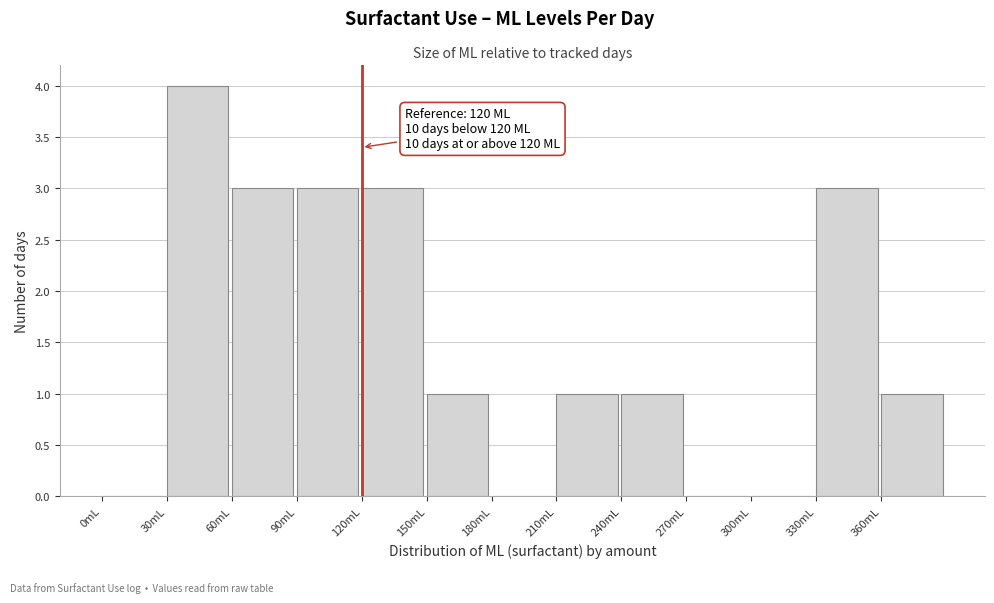

Over which range of the x-axis is the bar tallest?

30 to 60